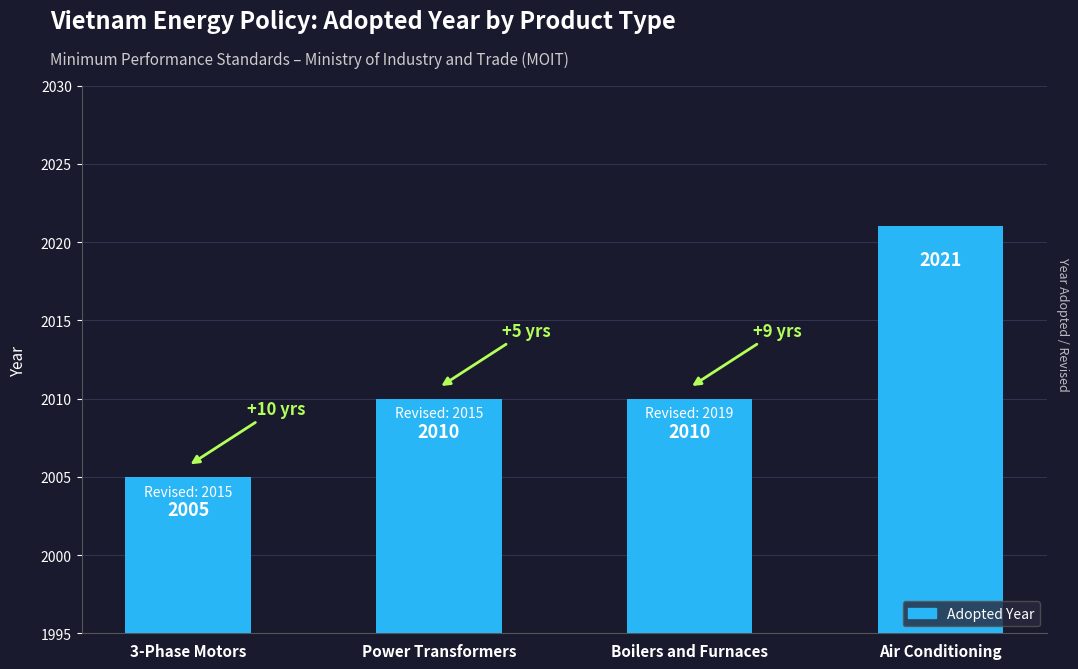

How many bars are there in total?

4